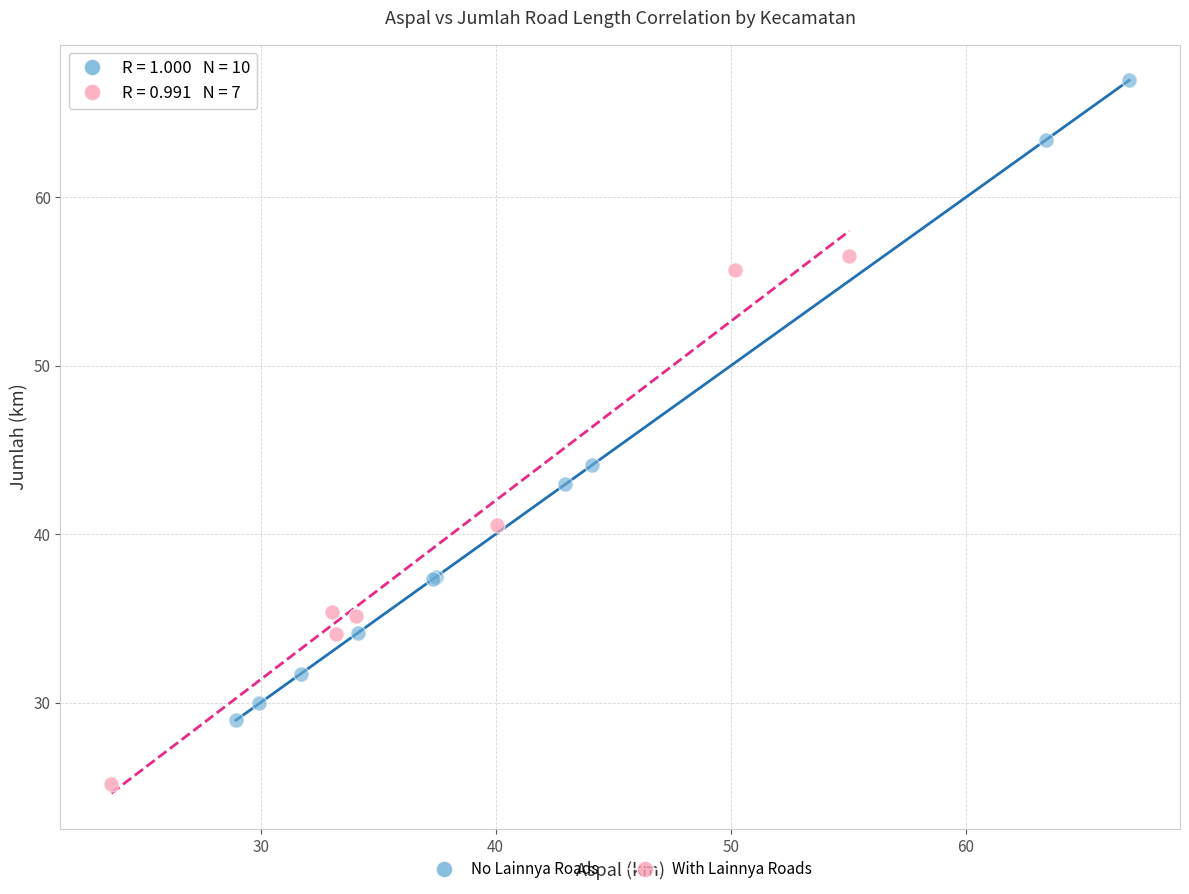

Which series has the largest Y range (max minus min)?

No Lainnya Roads